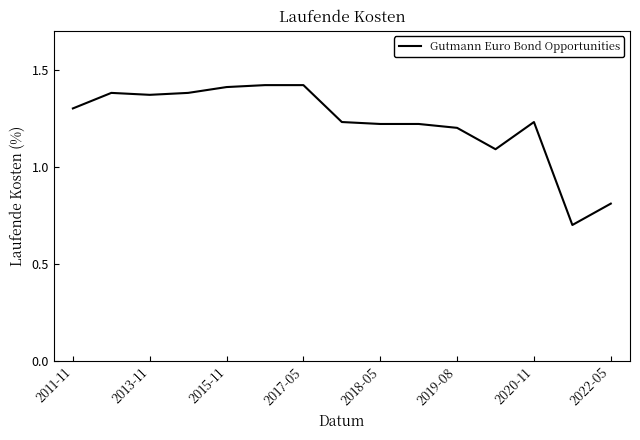

Count the number of categories in the chart.

15